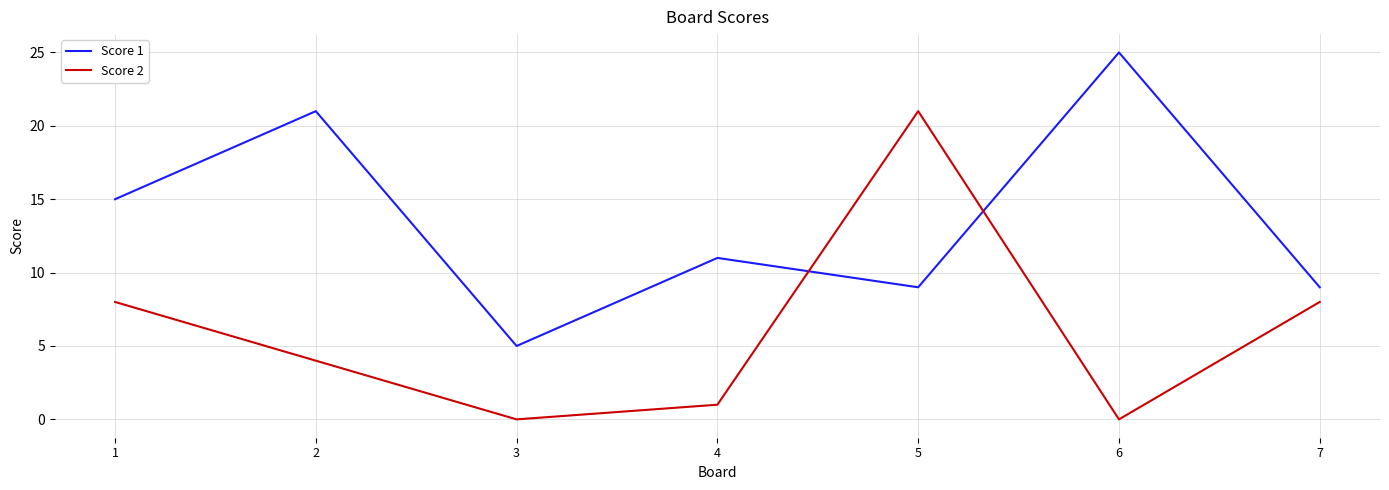

What is the difference between the Score 1 values at 4 and 7?

2